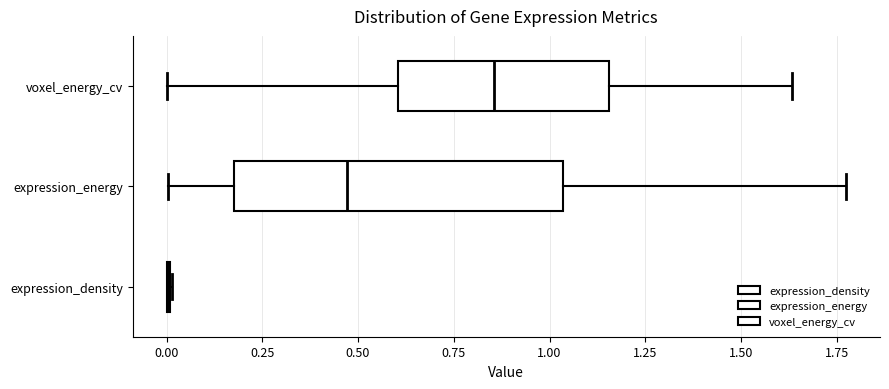

Comparing the boxes themselves (not the whiskers), which one is the widest?

expression_energy